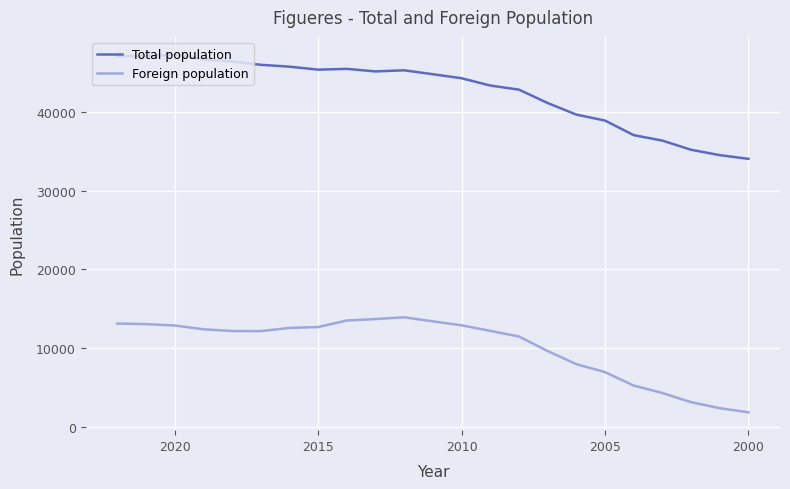

What is the highest value of the Total population series?

47235